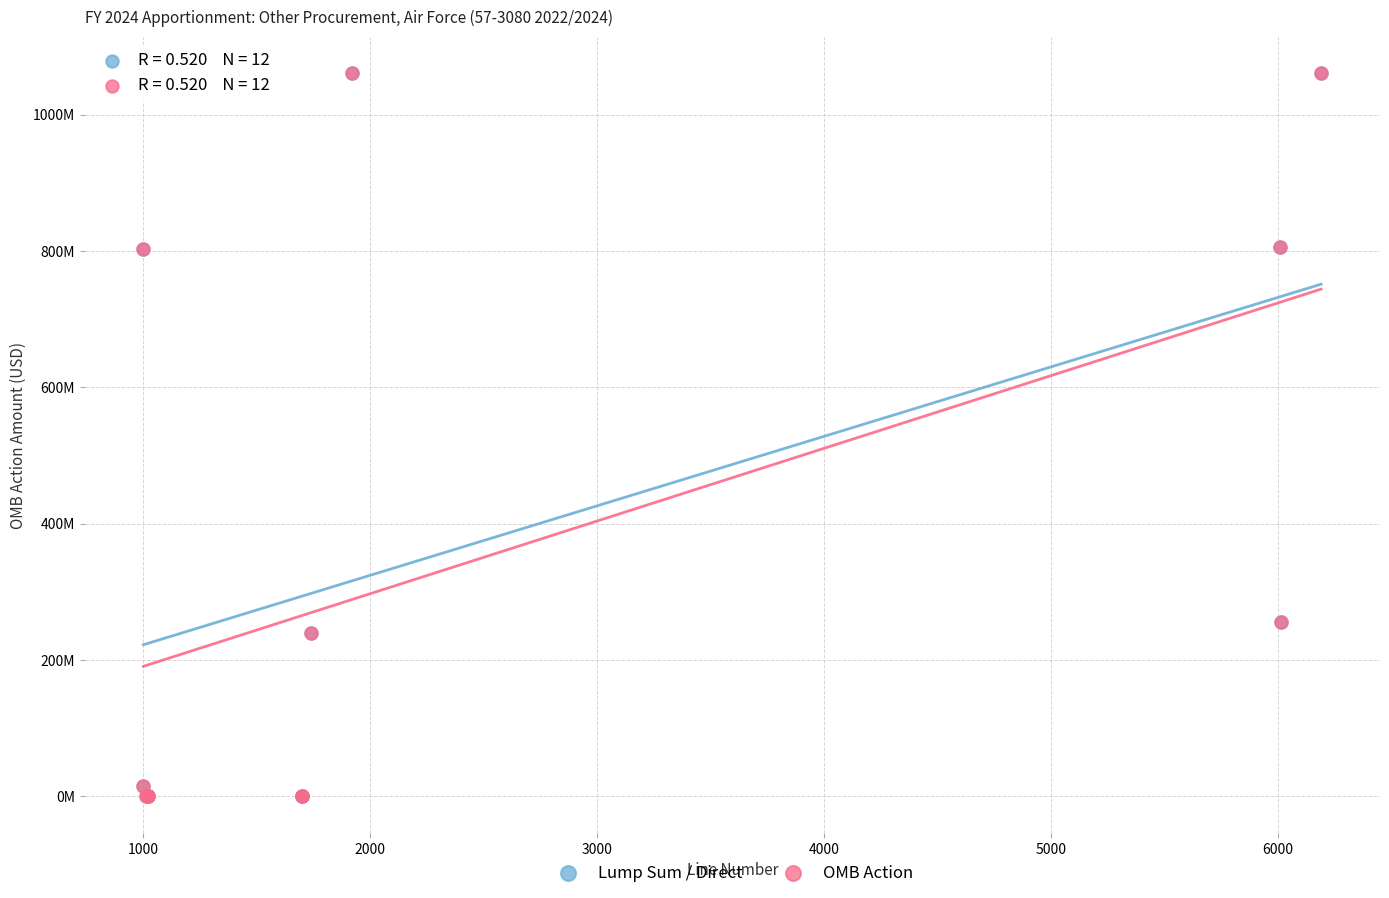

What are all the series names shown in the legend?

Lump Sum / Direct, OMB Action